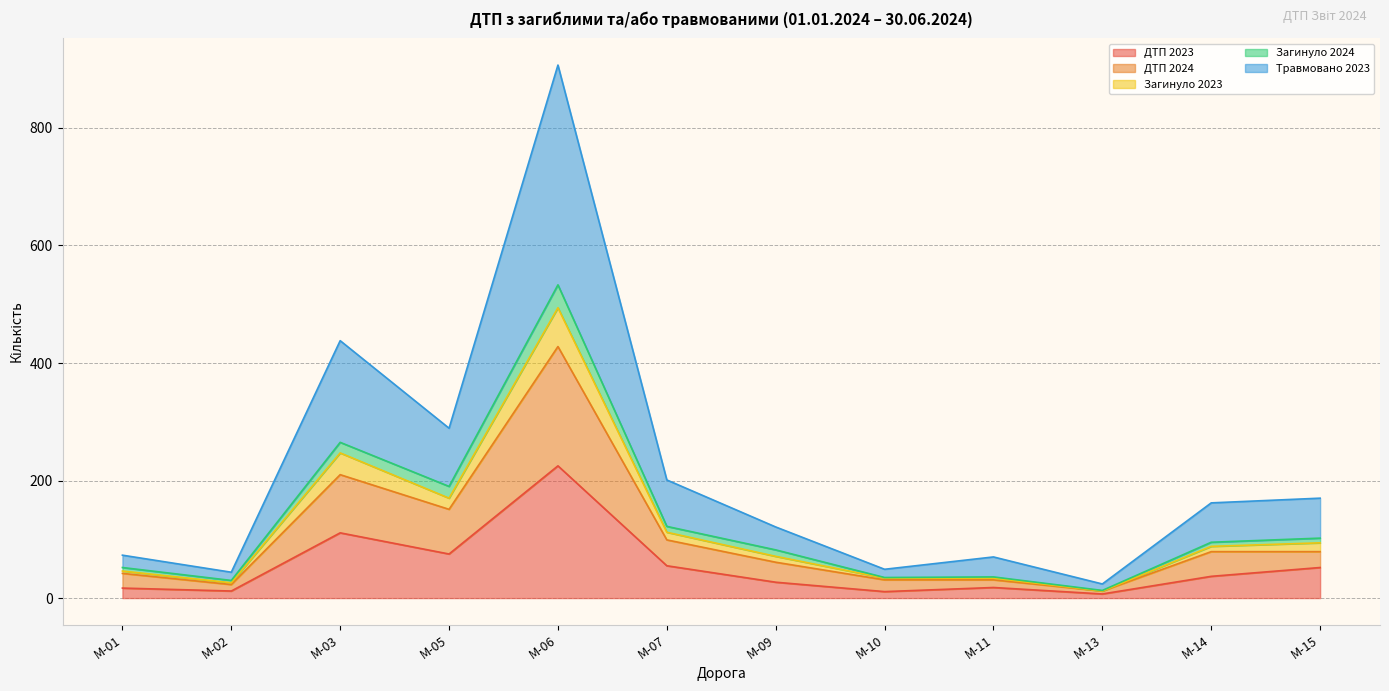

At which label does ДТП 2023 reach its peak?

M-06